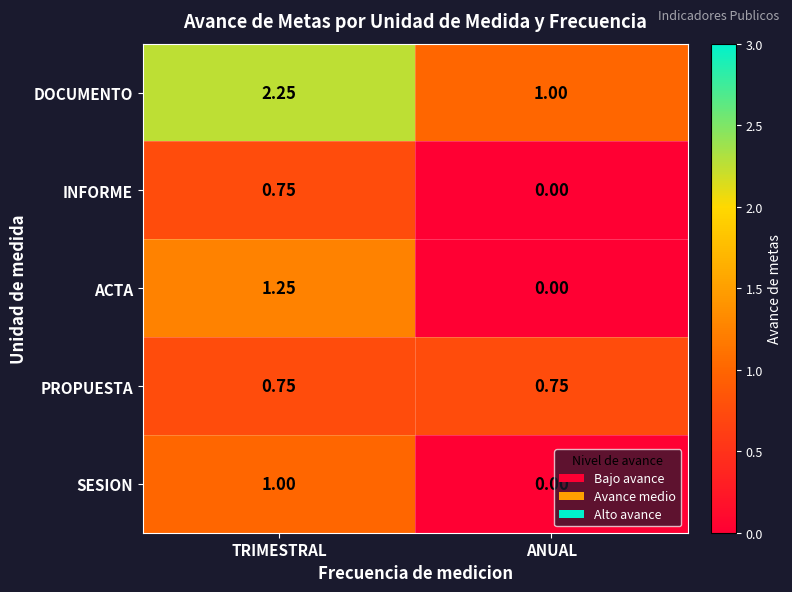

Which category has the highest value in the DOCUMENTO series?

TRIMESTRAL